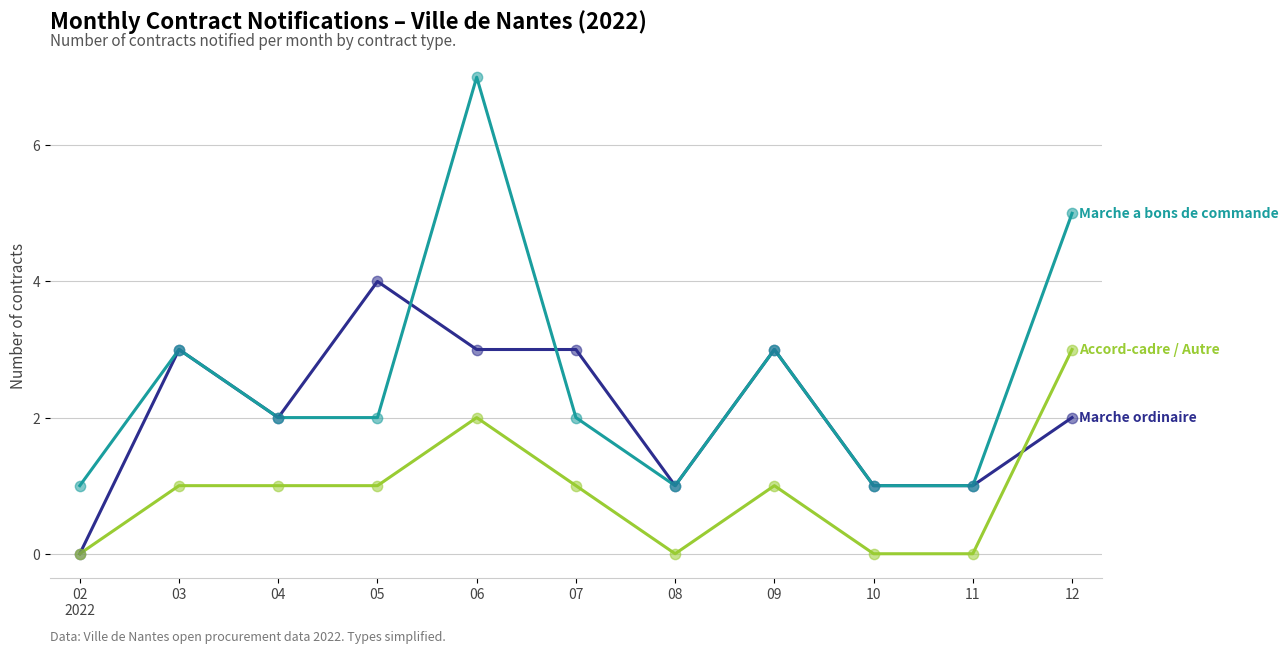

What is the total value across all series at 02
2022?

1